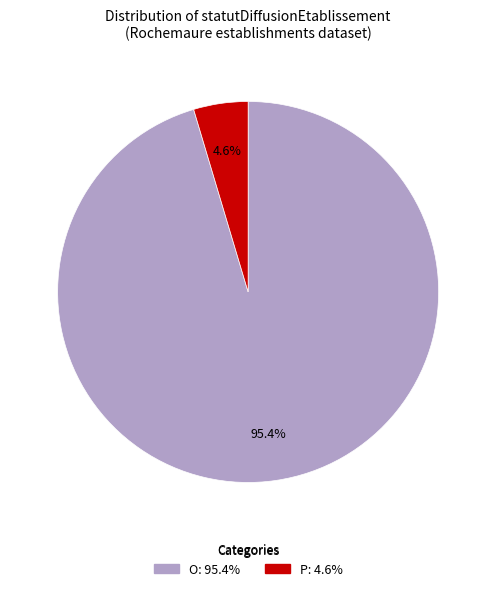

What is the ratio of the value at O to the value at P?

20.7